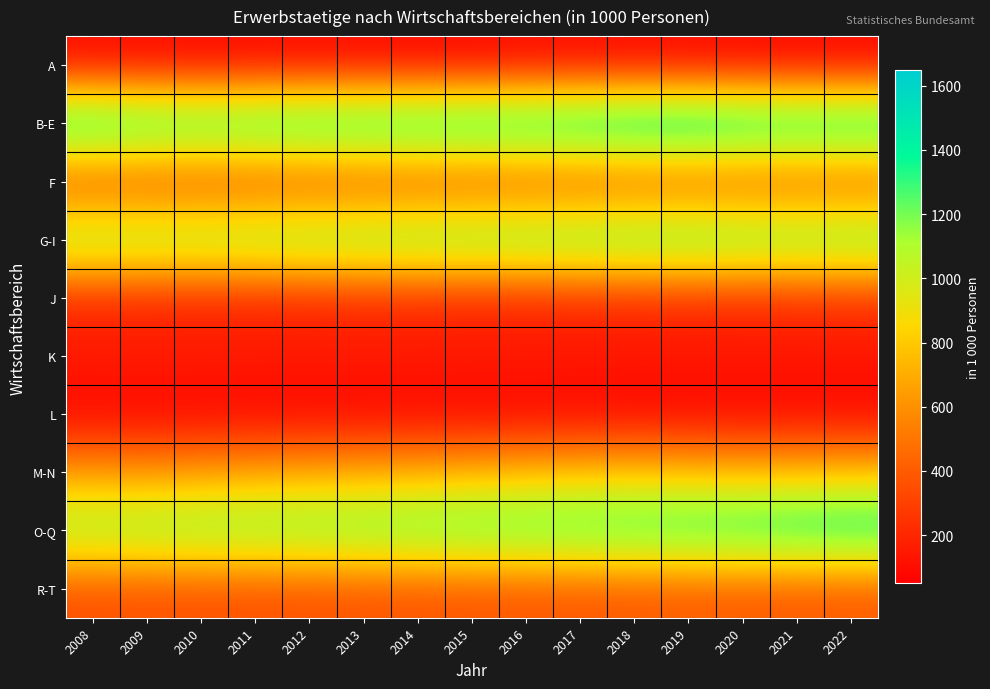

List the series in order of their peak value, lowest first.

L, A, K, J, F, R-T, M-N, G-I, O-Q, B-E